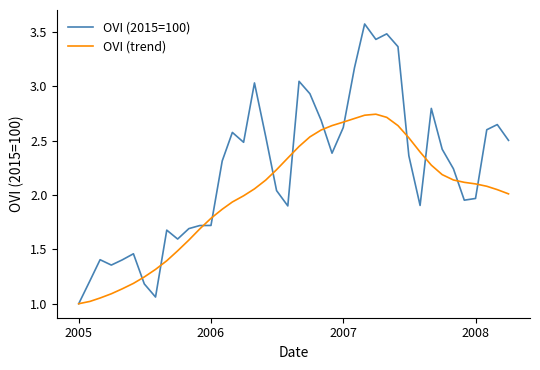

List the series in order of their peak value, lowest first.

OVI (trend), OVI (2015=100)